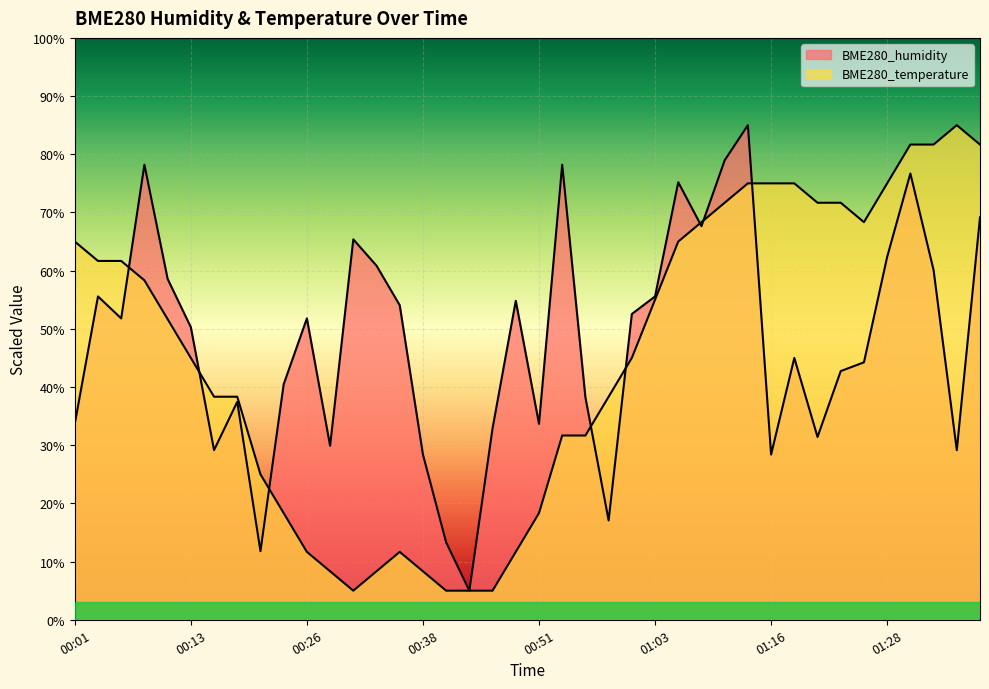

What is the difference between the second highest and minimum values in the BME280_humidity series?

74.0